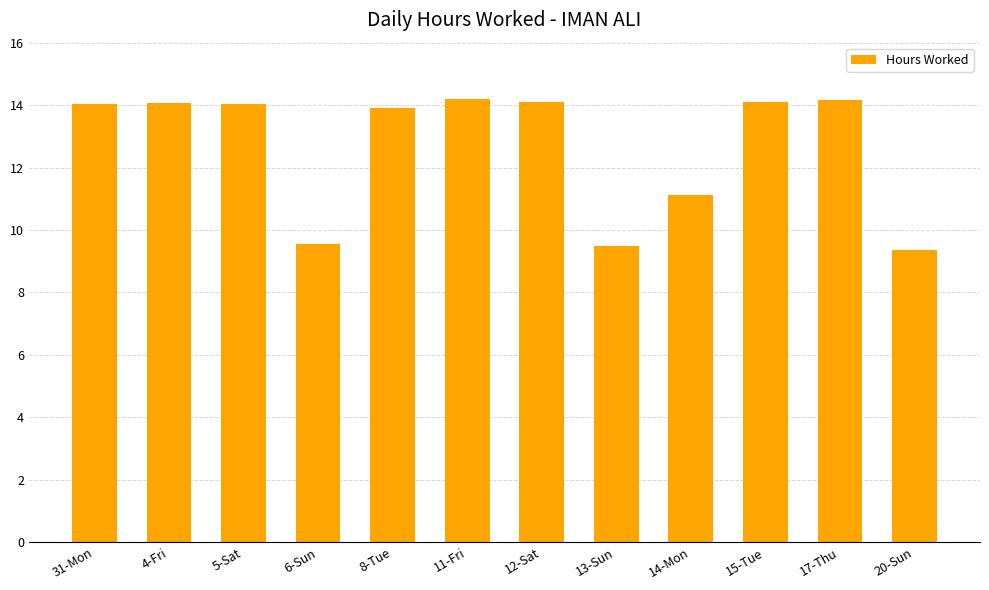

What is the ratio of the value at 12-Sat to the value at 13-Sun?

1.5